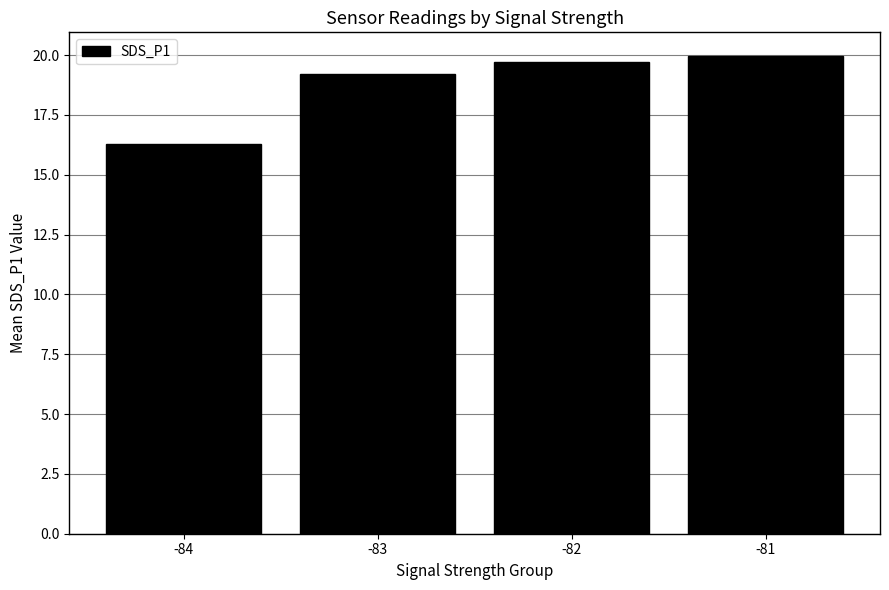

At which label is the value closest to 18?

-83